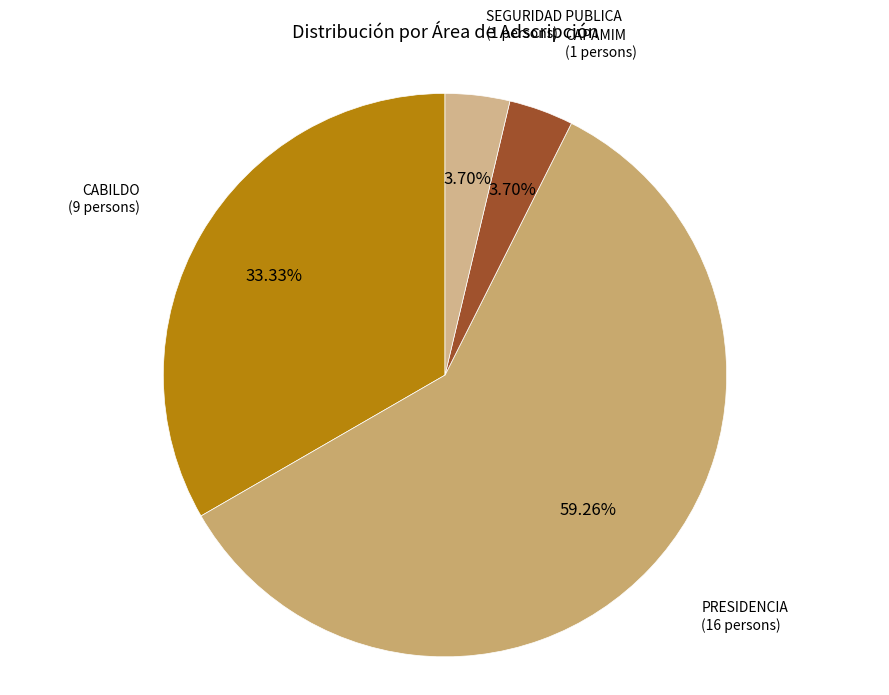

What percentage do CABILDO and PRESIDENCIA together represent?

92.6%